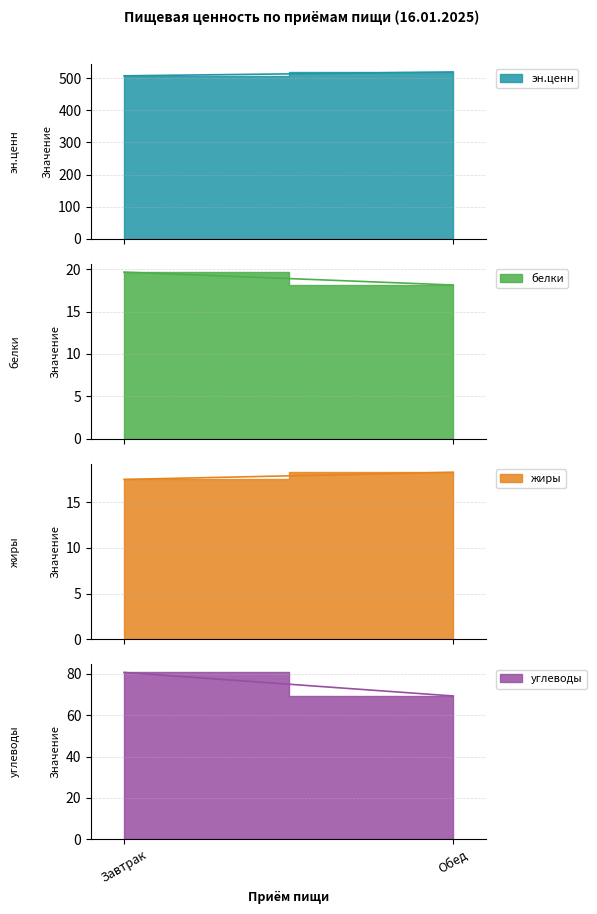

What position from the left is Завтрак?

1